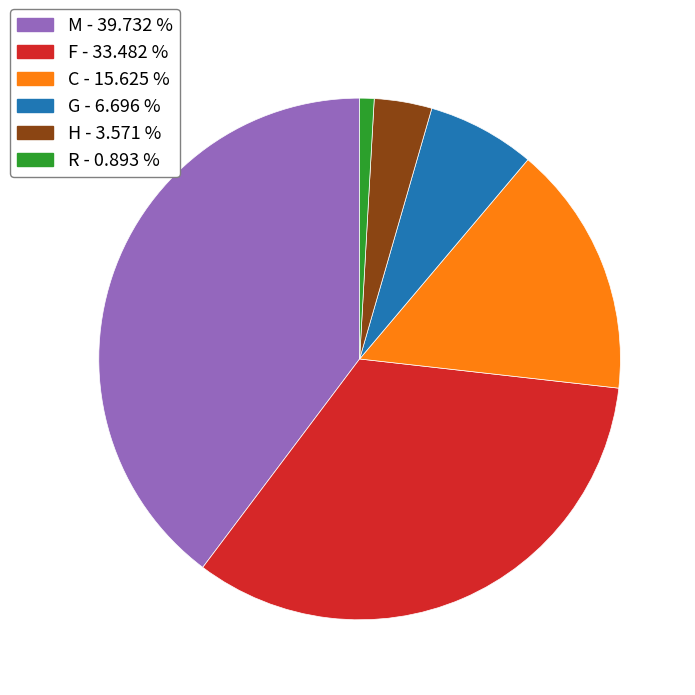

Combined, do G and H account for over 50%?

No